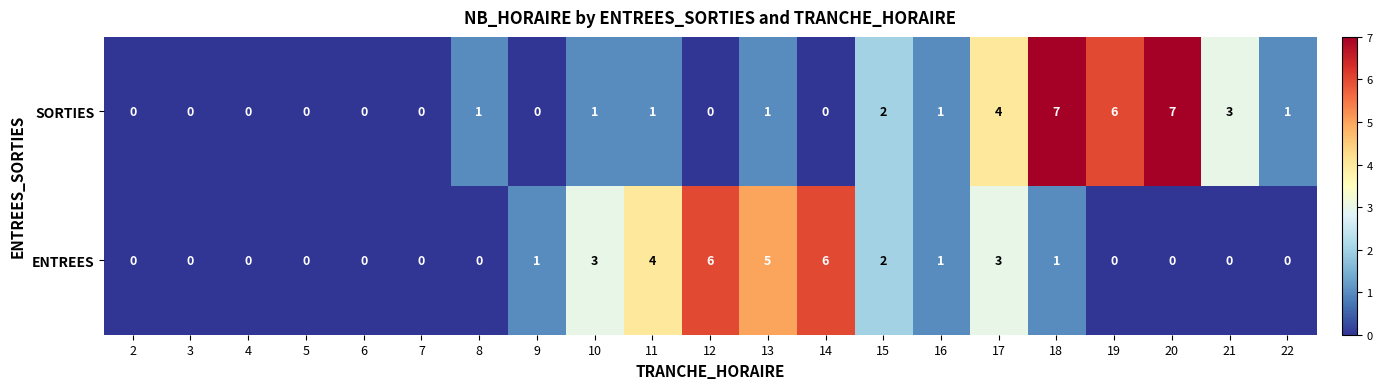

Rank the series at 17 from highest to lowest value.

SORTIES, ENTREES